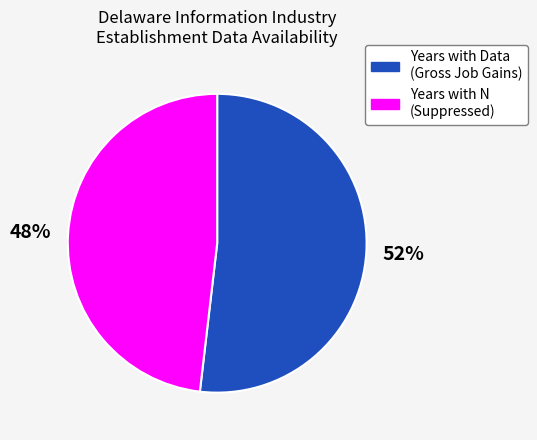

Which has a higher value, Years with N (Suppressed) or Years with Data (Gross Job Gains)?

Years with Data (Gross Job Gains)